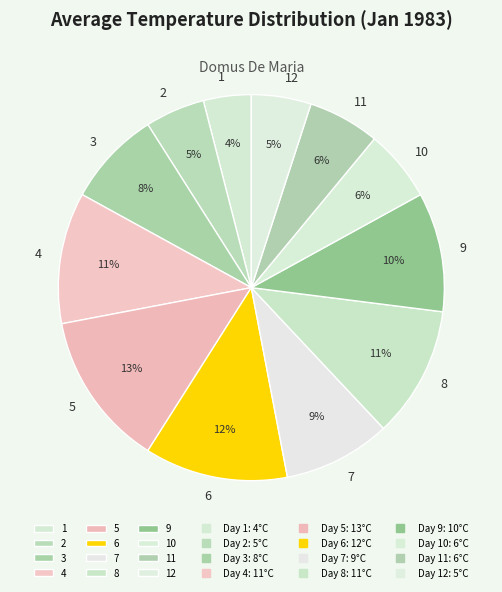

Is there any slice that represents more than half of the pie?

No